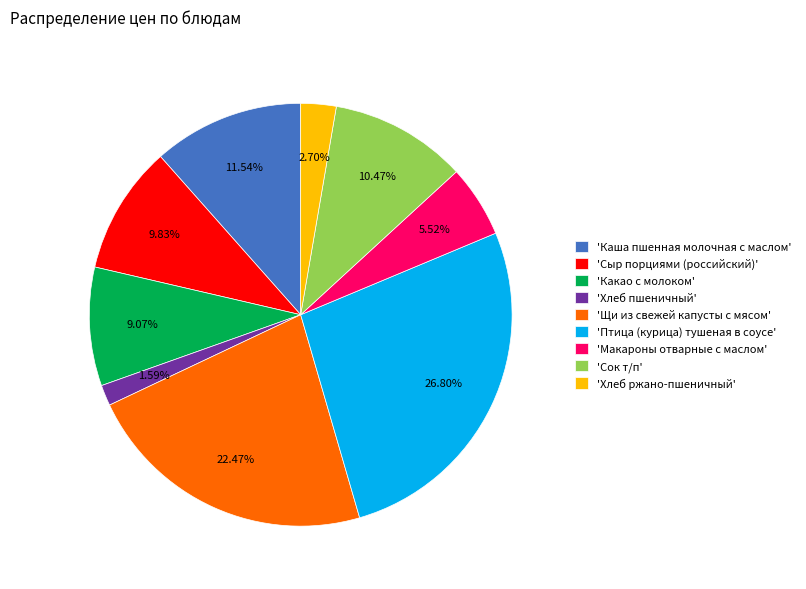

Which slice is the largest?

'Птица (курица) тушеная в соусе'